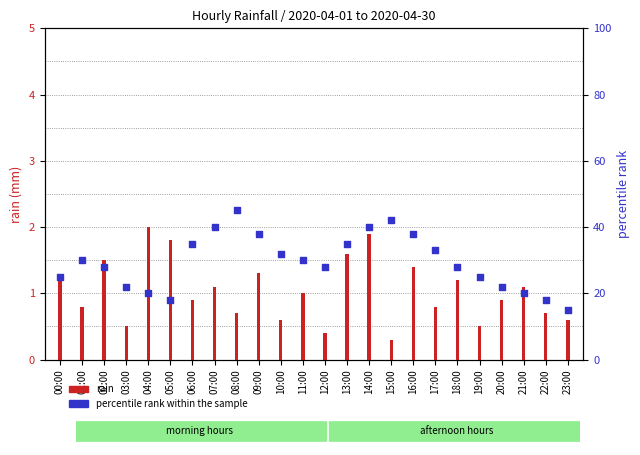

What are all the series names shown in the legend?

rain, percentile rank within the sample